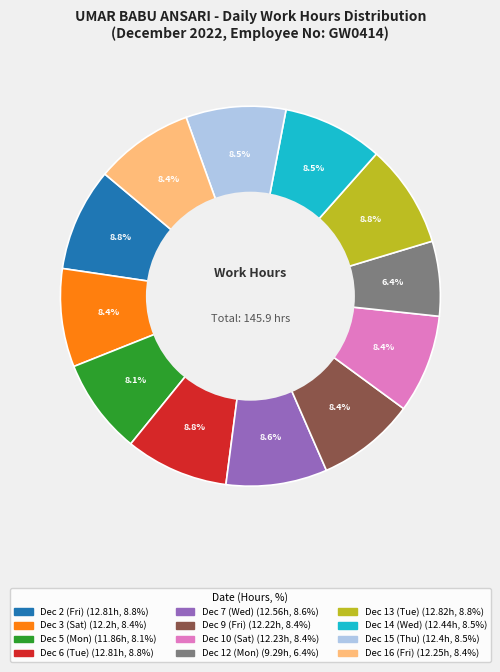

Is the sum of Dec 9 (Fri) and Dec 13 (Tue) greater than half?

No